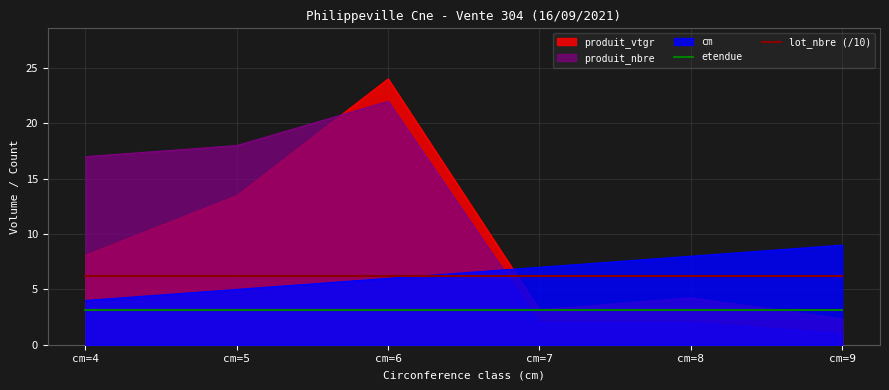

Which series changed the most between cm=6 and cm=7?

produit_vtgr